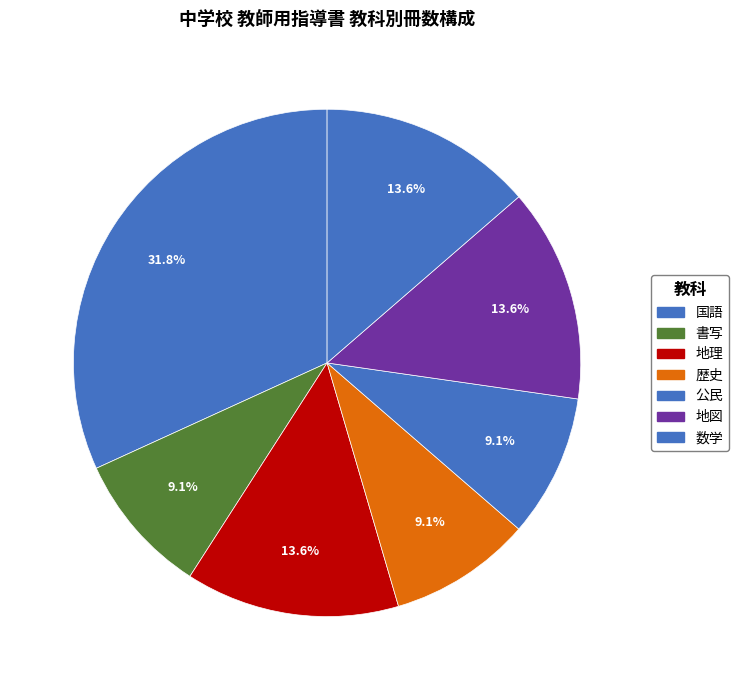

Does 書写 represent more than half of the total?

No